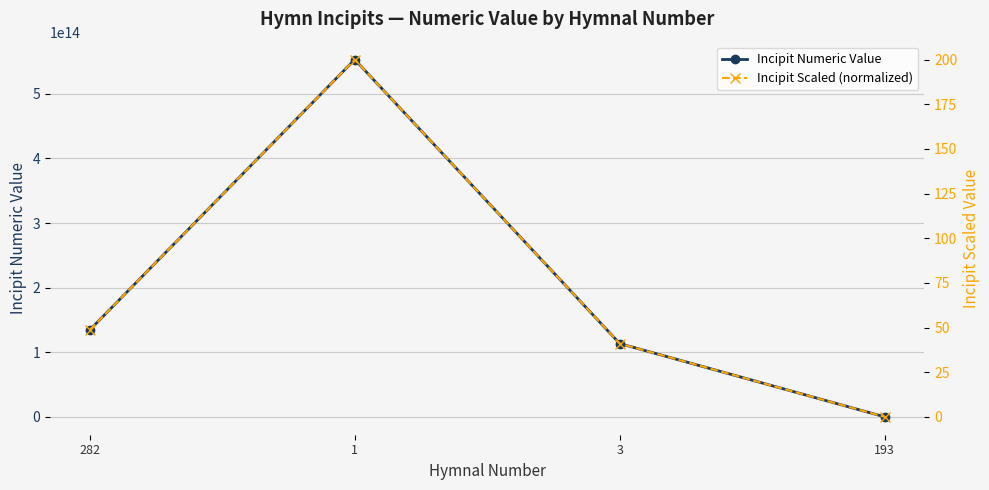

What is the difference between the maximum and minimum values in the Incipit Scaled (normalized) series?

200.0